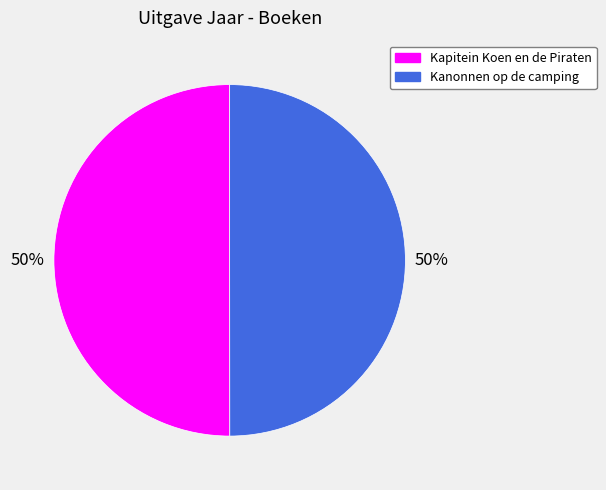

Count the number of slices in the pie.

2